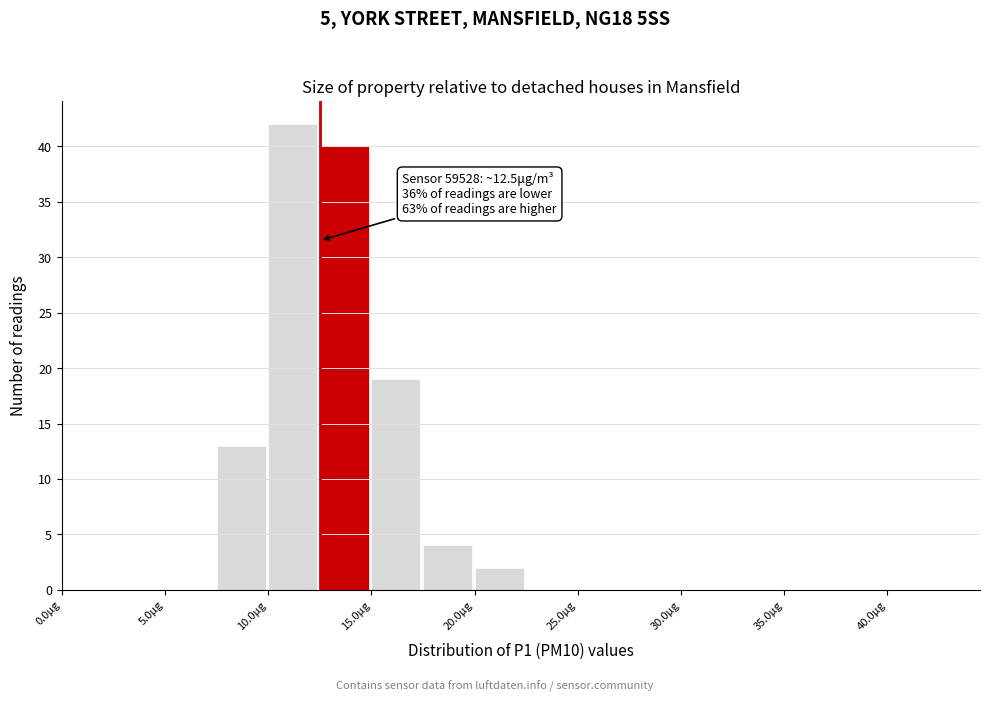

Over which range of the x-axis is the bar tallest?

10.0 to 12.5